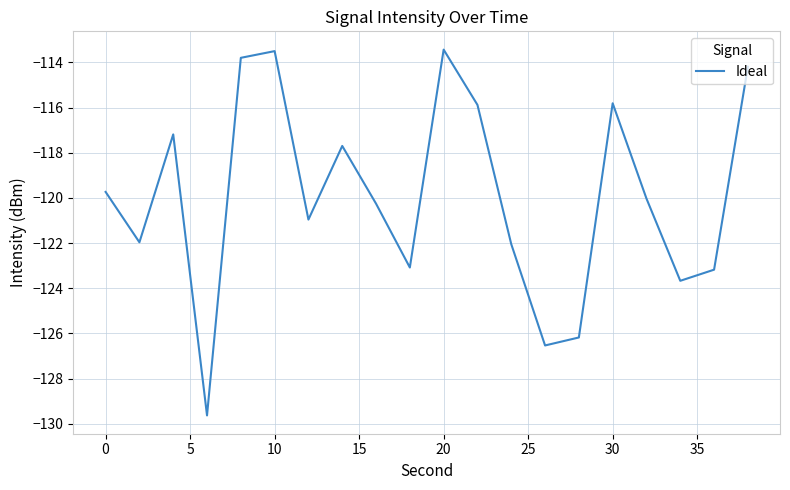

What is the difference between the maximum and minimum values?

16.2